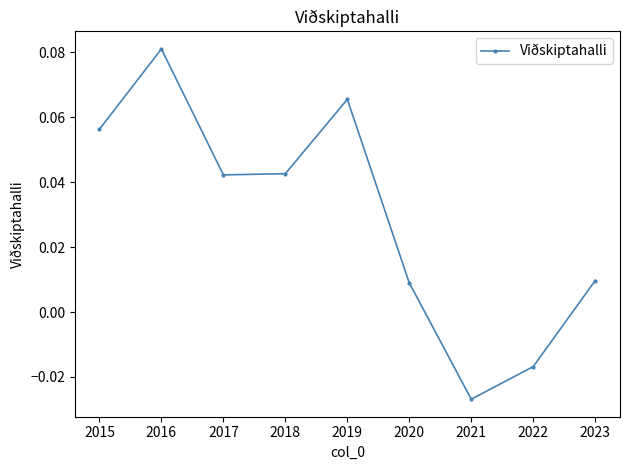

How many points are lower than both their immediate neighbors (excluding endpoints)?

2